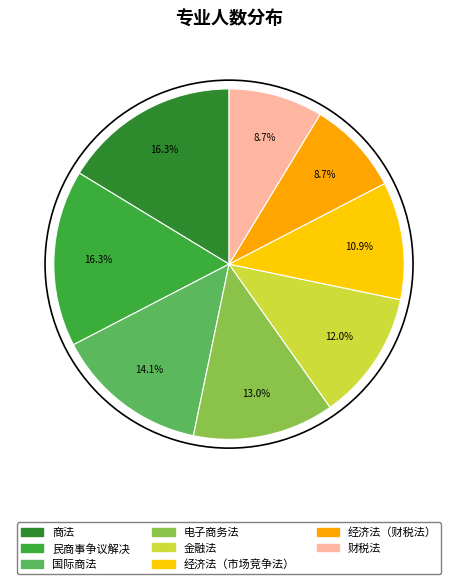

Does 电子商务法 represent more than half of the total?

No